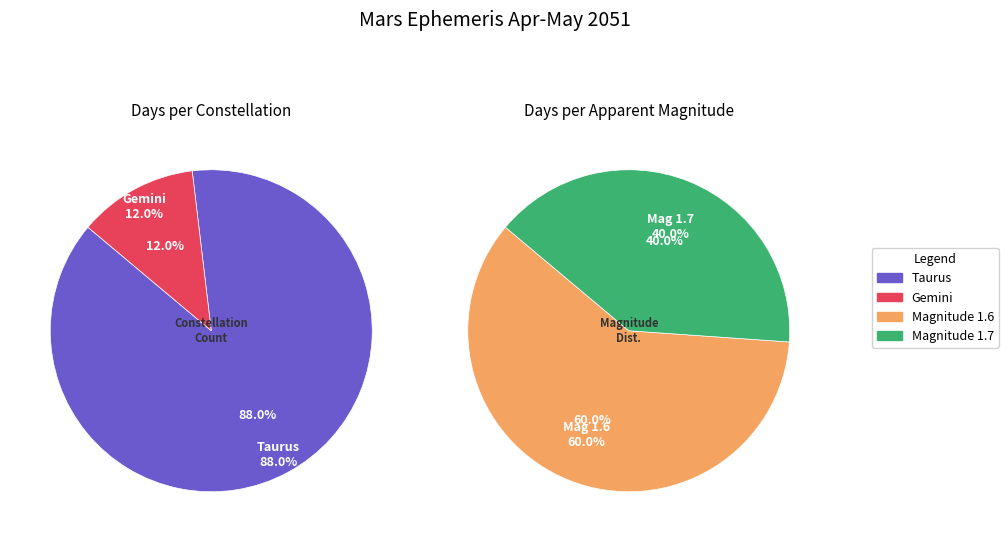

Do 2 and 8 together represent more than half of the pie?

No